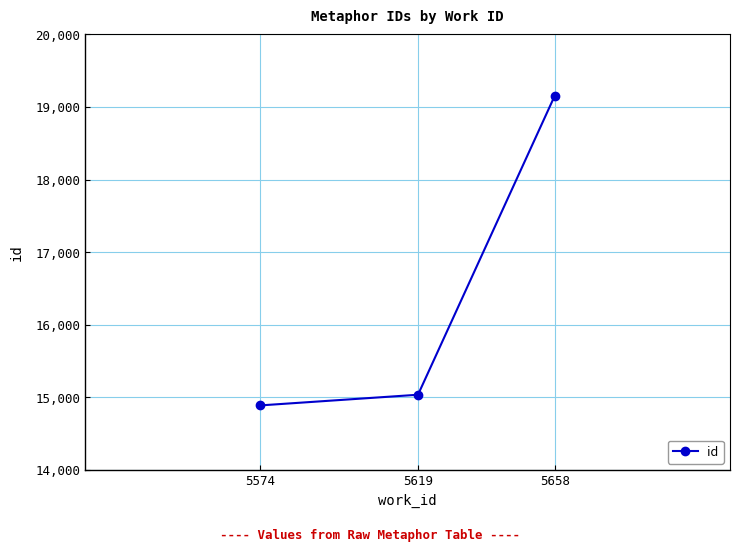

Reading right to left, transcribe all the data shown in this chart.

5658=19154	5619=15036	5574=14889